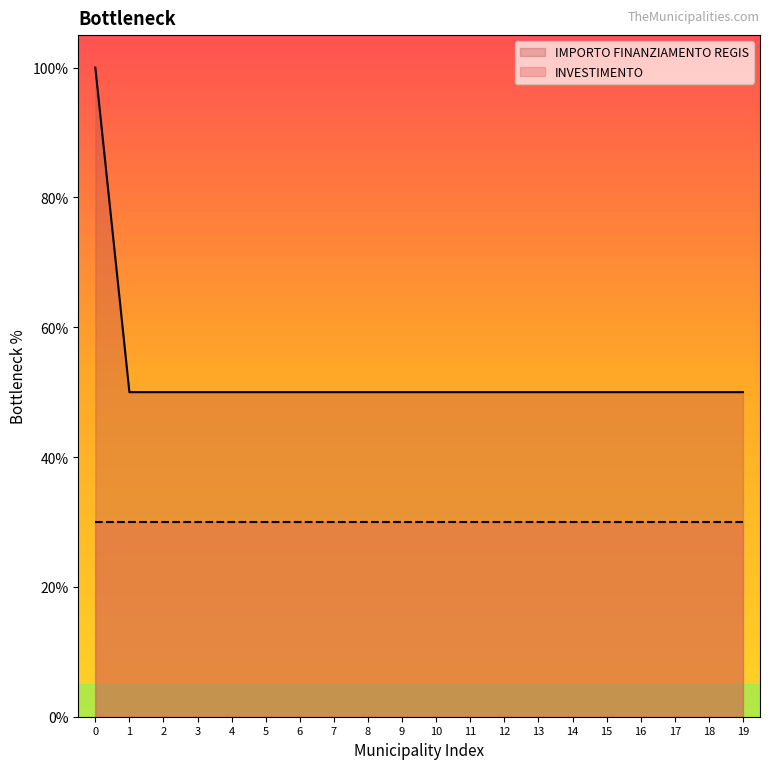

Which series has the widest spread of values?

IMPORTO FINANZIAMENTO REGIS